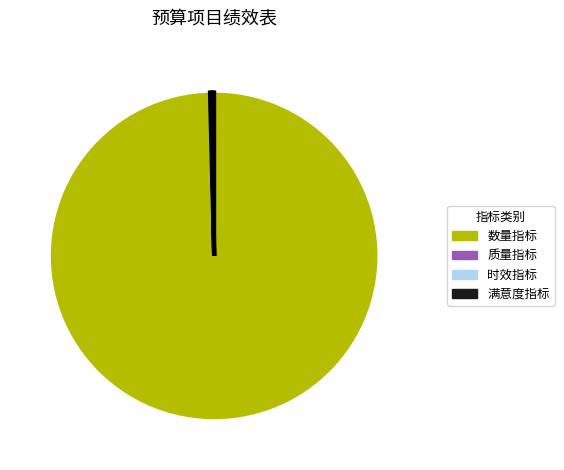

Does any single category account for the majority?

Yes